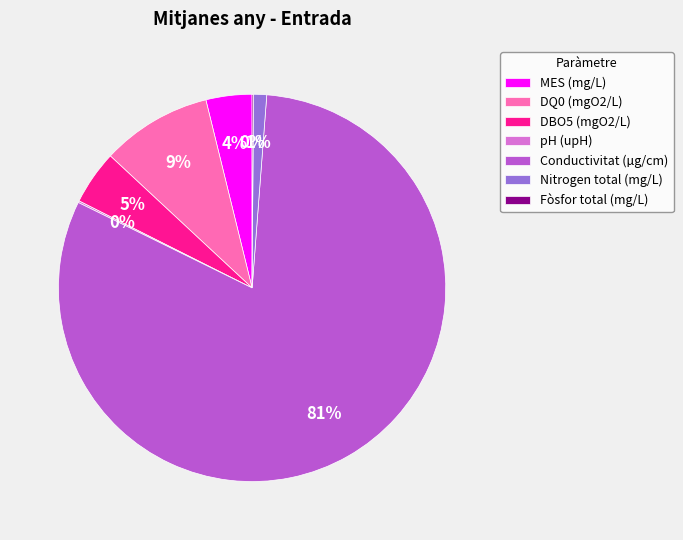

Is it true that MES (mg/L) is 4% of the pie?

True